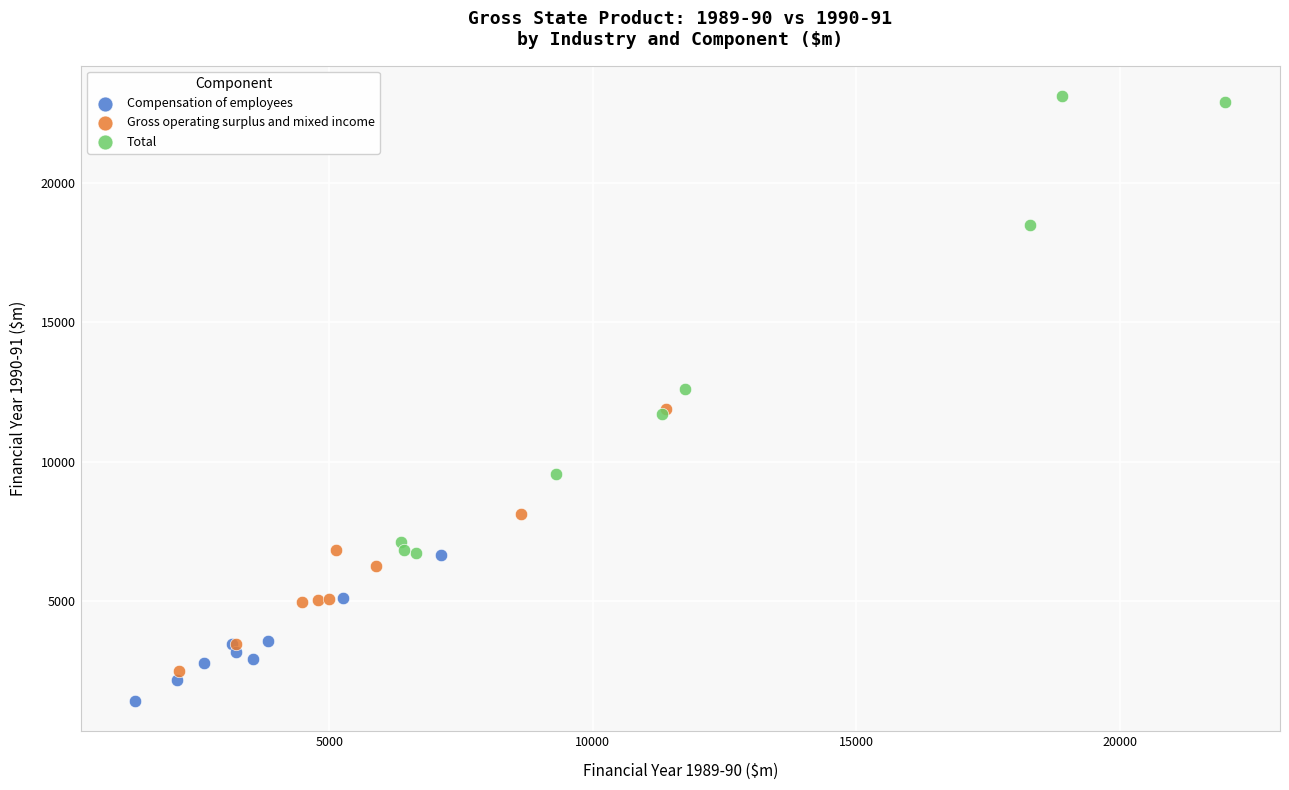

Which series contains the highest Y value?

Total